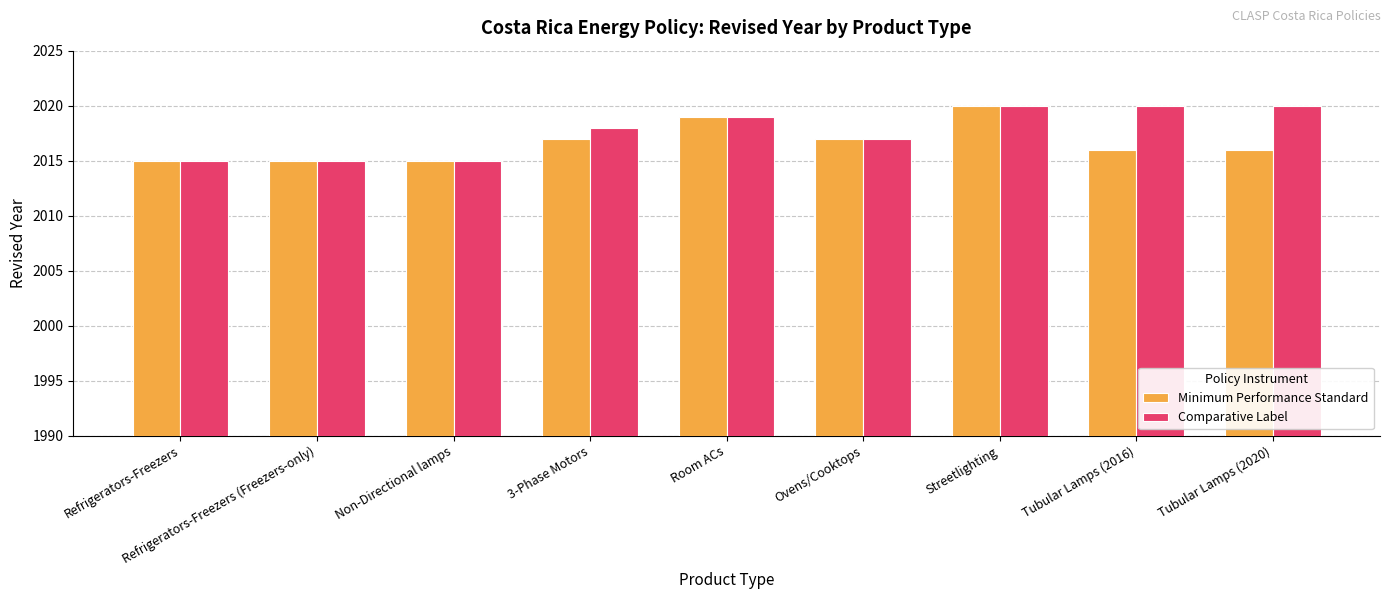

Is it true that Minimum Performance Standard equals 3454 at Room ACs?

False